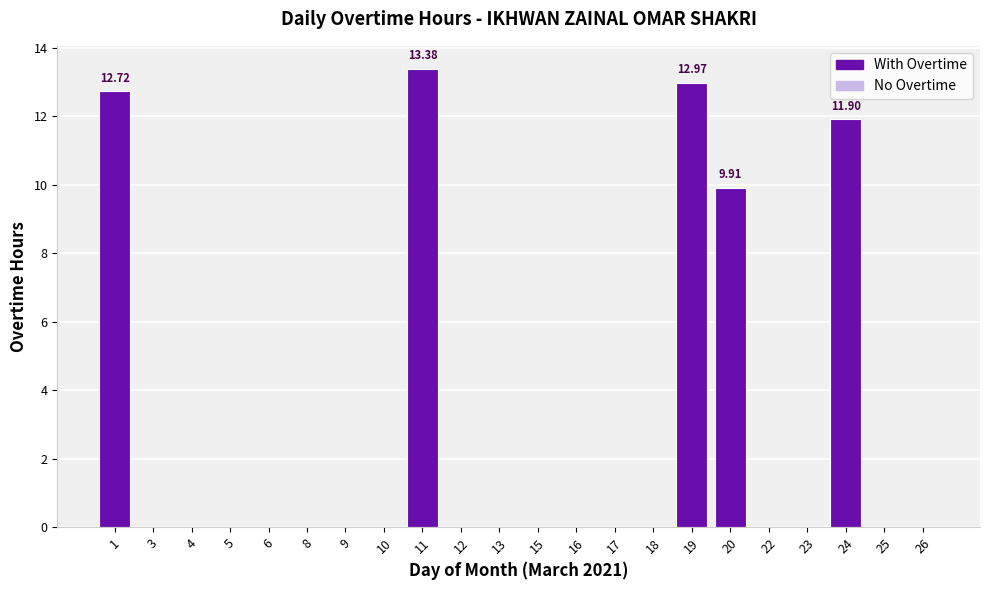

Does the chart contain stacked bars?

No